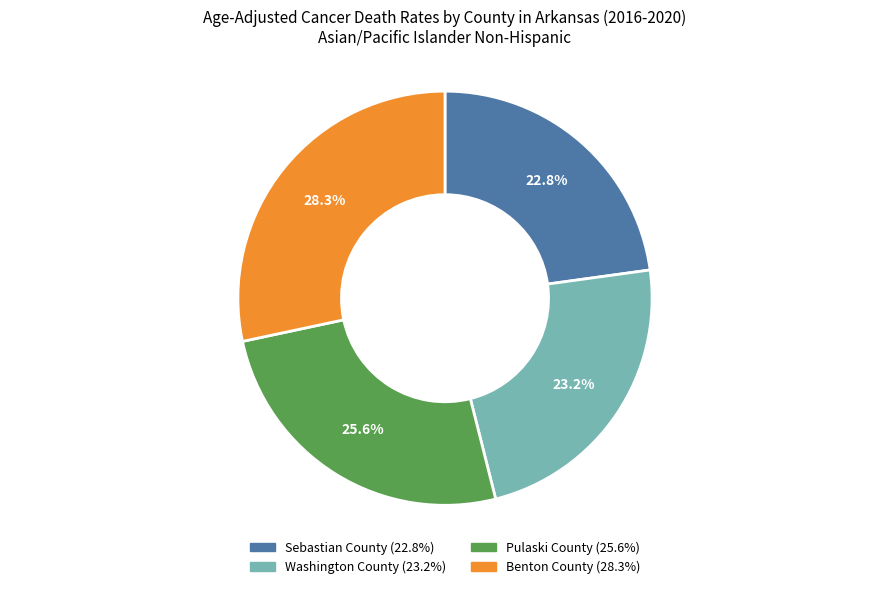

How many segments does this pie chart have?

4